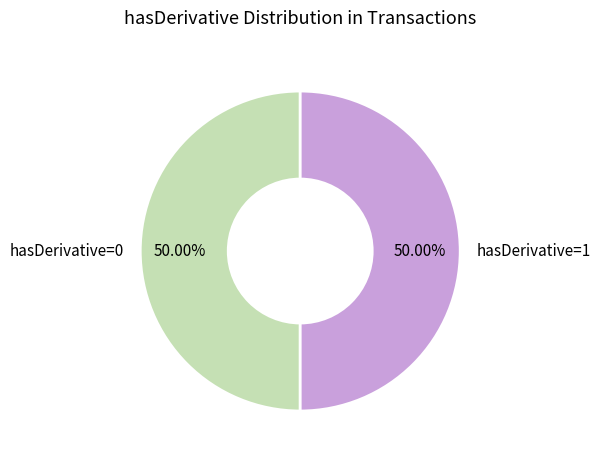

Do hasDerivative=0 and hasDerivative=1 together represent more than half of the pie?

Yes